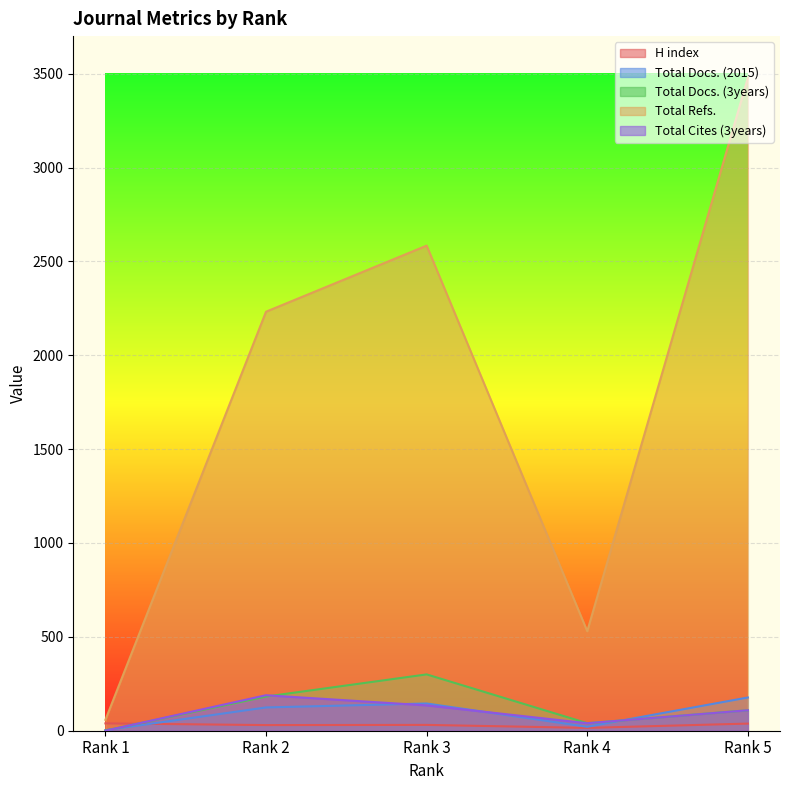

What is the sum of the Total Cites (3years) values at Rank 4 and Rank 5?

149